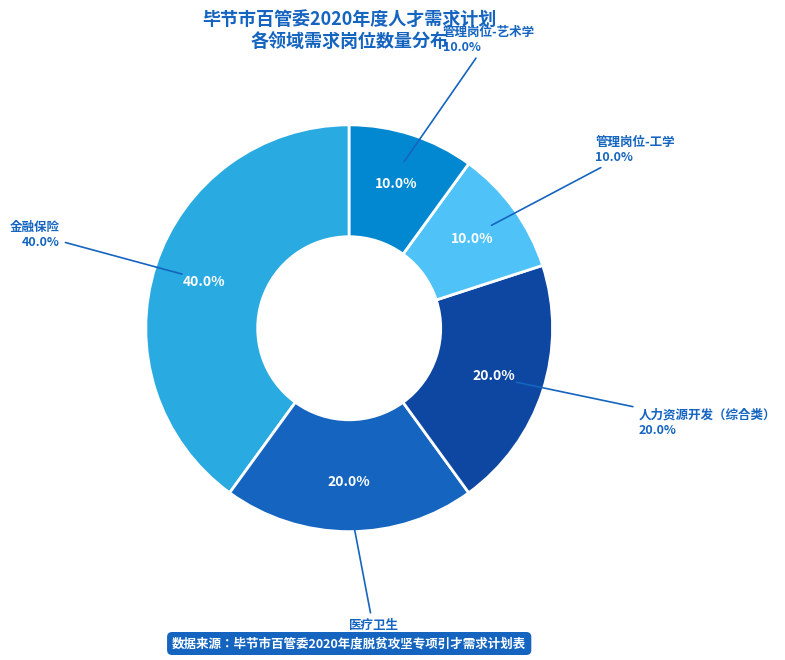

Which slice is the smallest?

管理岗位-工学